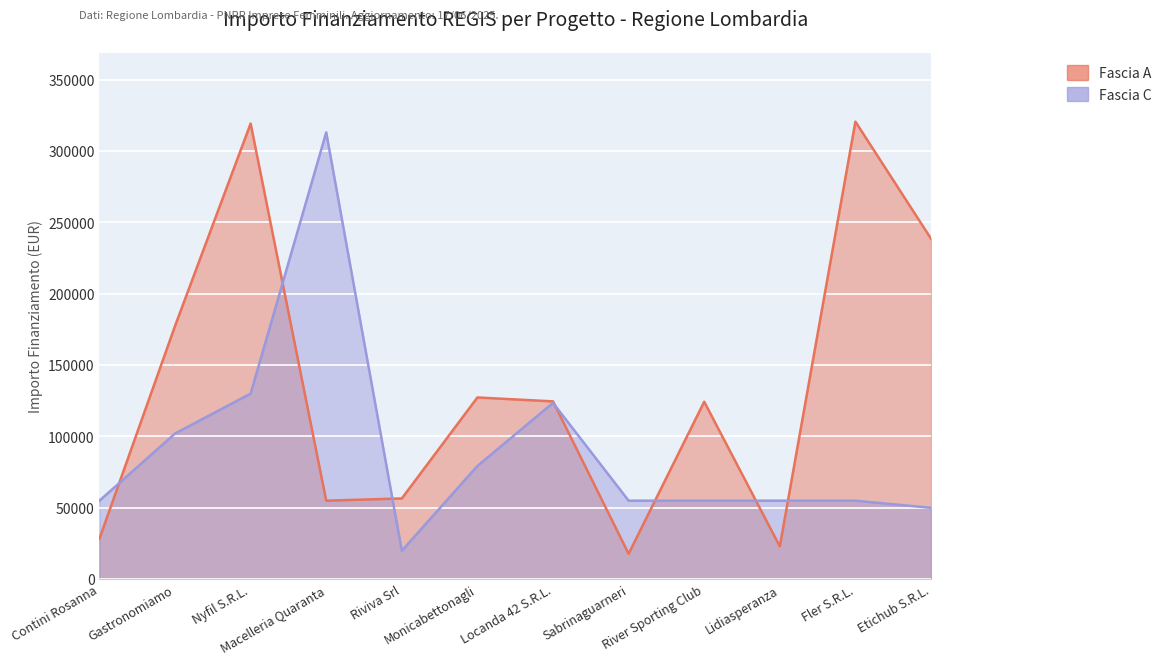

Is it true that Fascia C equals 82729.2 at Contini Rosanna?

False